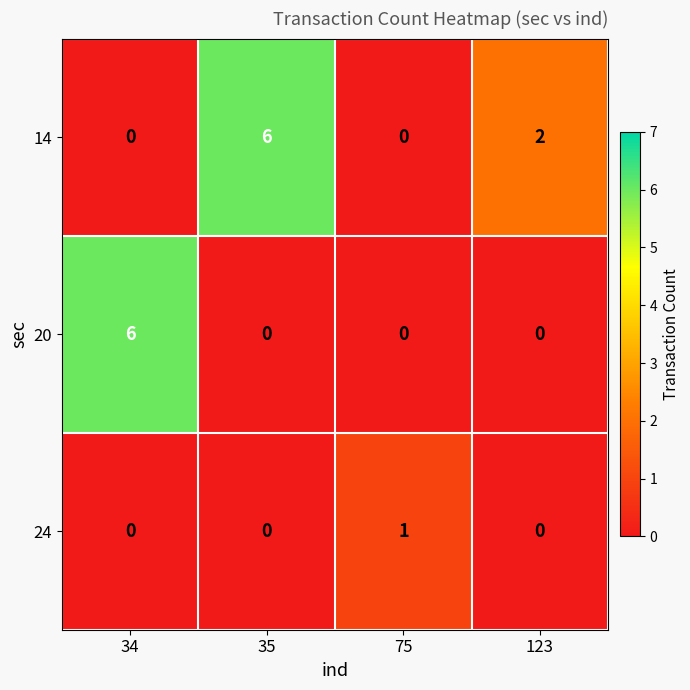

What is the total value across all series at 34?

6